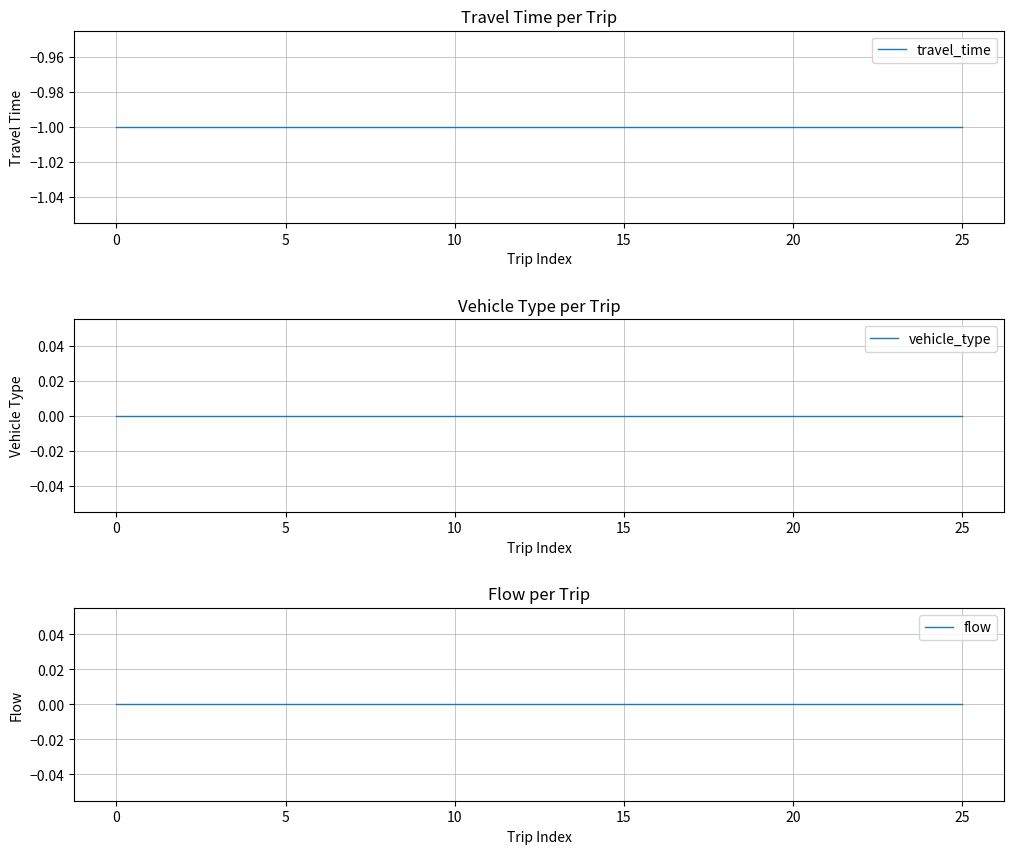

The value of vehicle_type at 10 is 0. True or false?

True